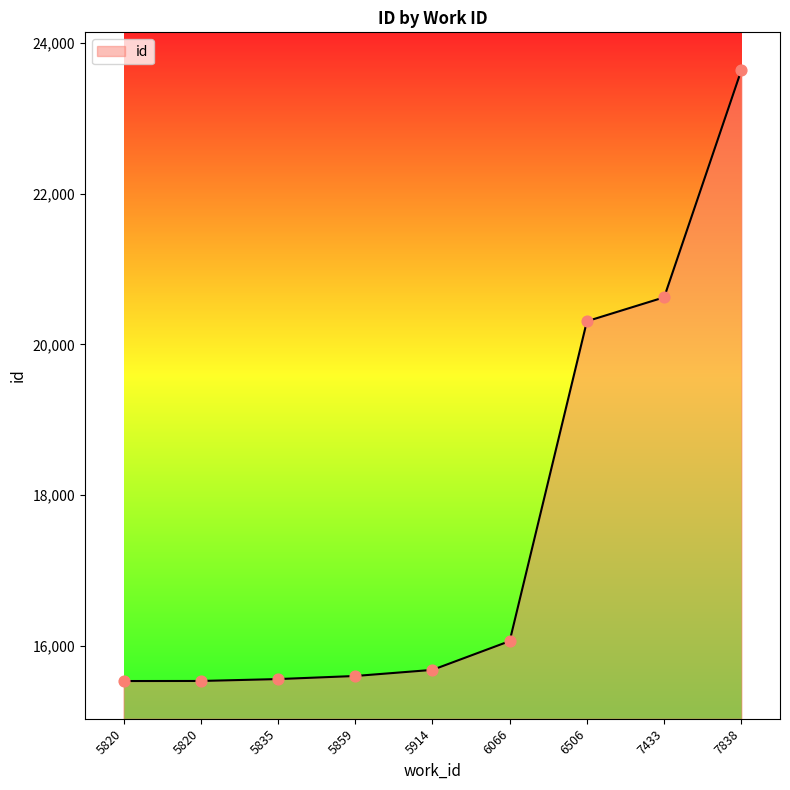

Is this an area chart (filled region under the line)?

Yes